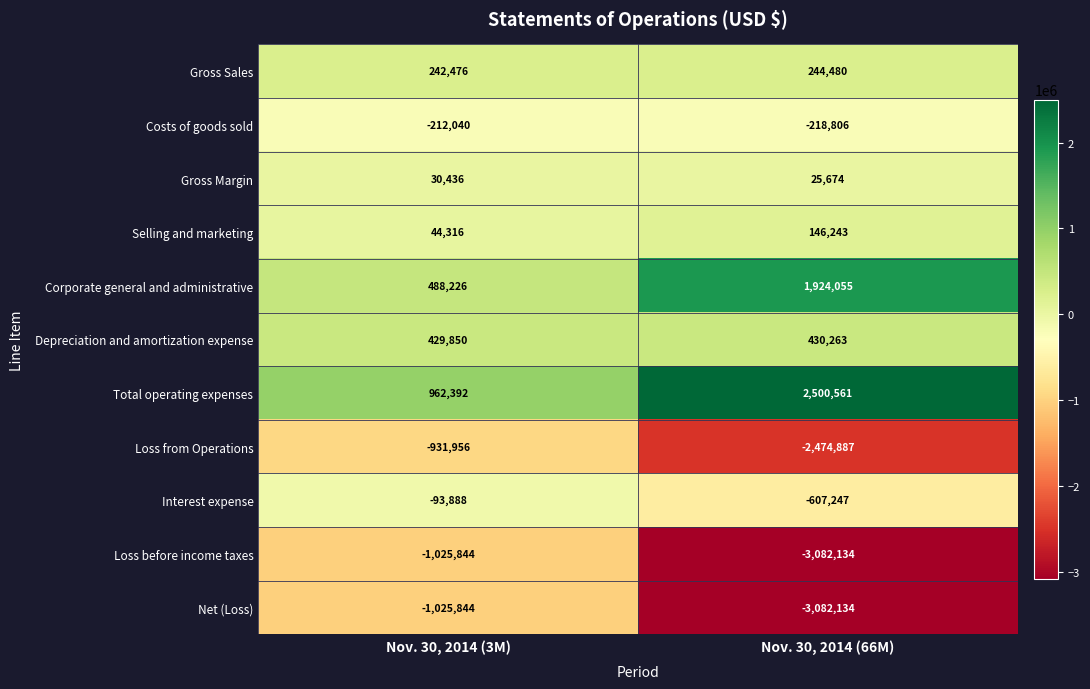

True or false: Interest expense has a value of -607247 at Nov. 30, 2014 (66M).

True